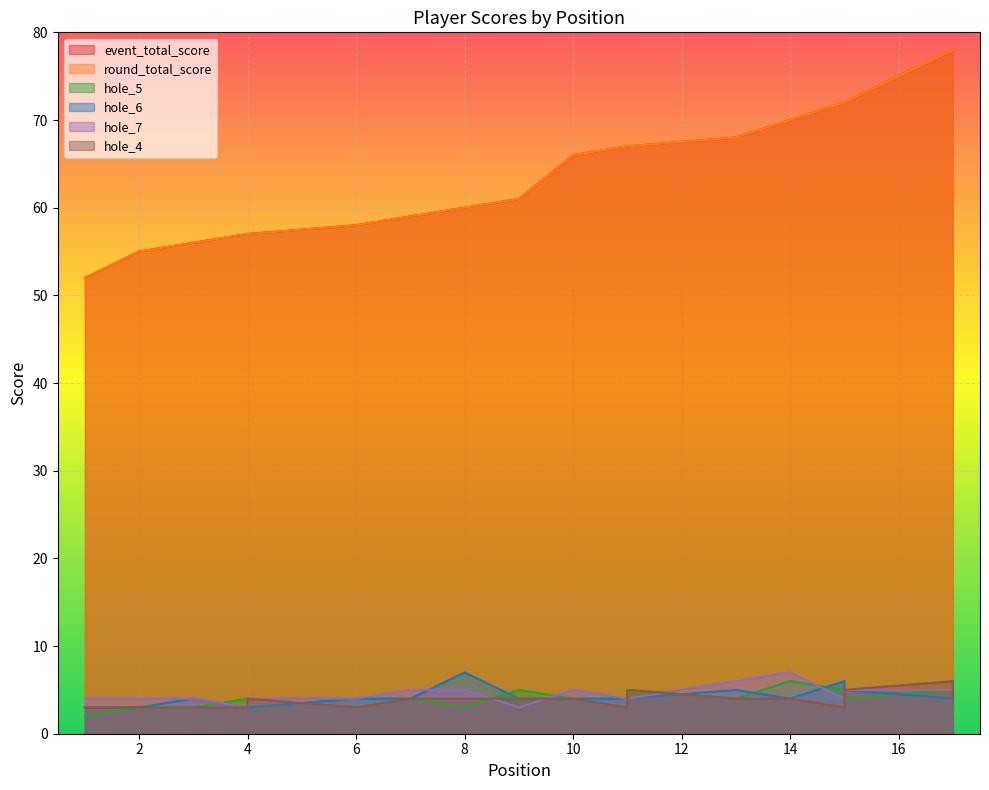

True or false: round_total_score and event_total_score intersect in this chart.

False